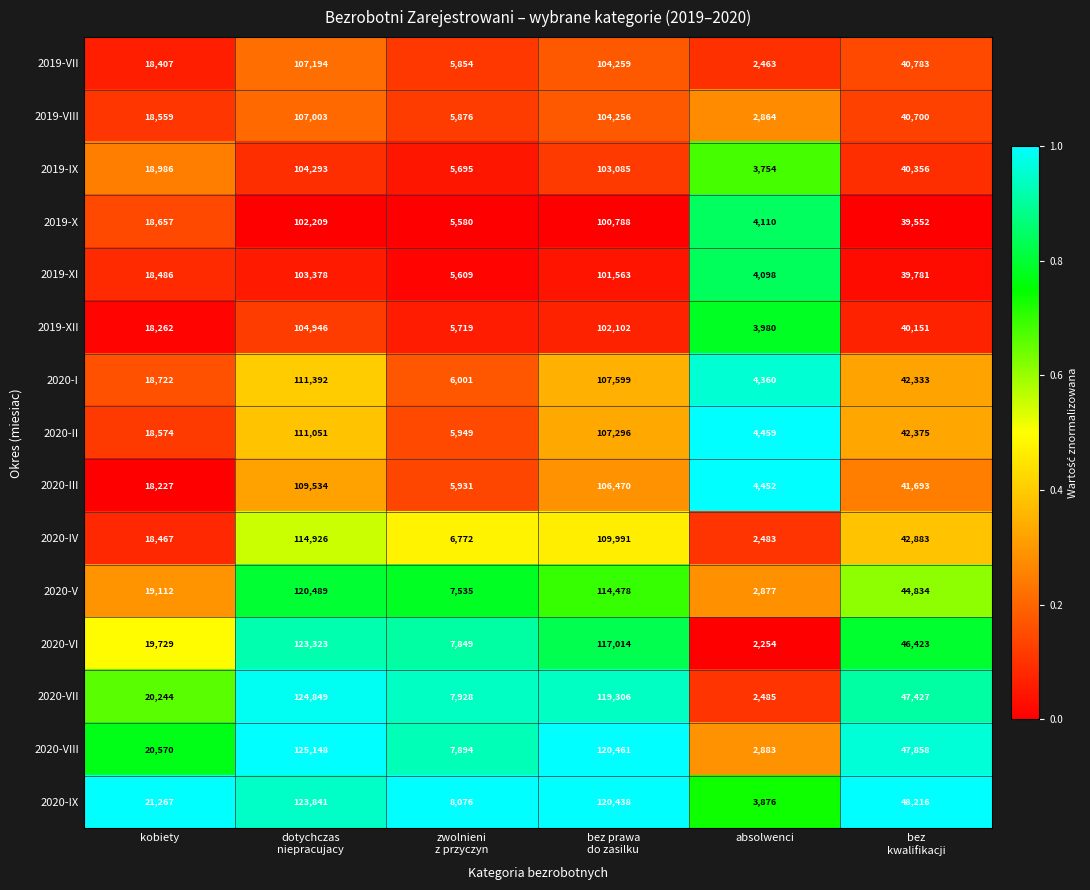

At which category is the sum across all series the highest?

dotychczas
niepracujacy